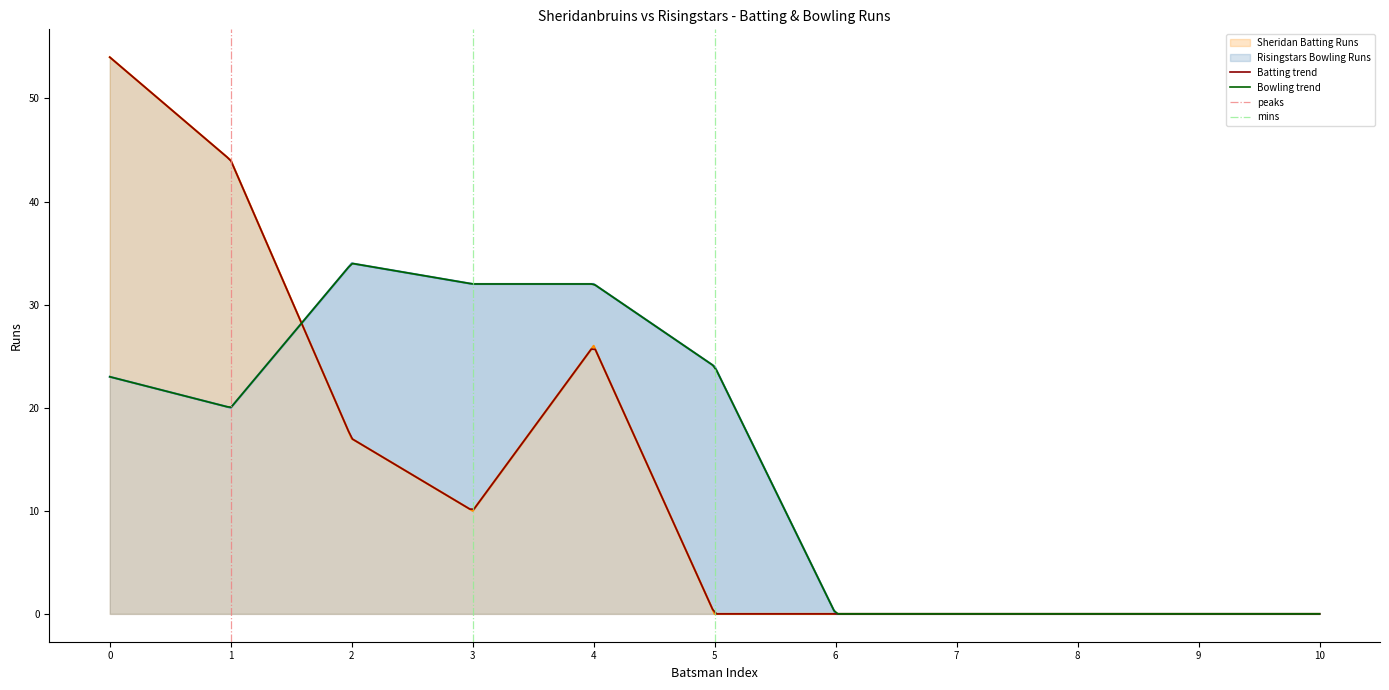

Reading left to right, extract all data points from this chart.

Sheridan Batting Runs: 54	44	17	10	26	0	0	0	0	0	0
Risingstars Bowling Runs: 23	20	34	32	32	24	0	0	0	0	0